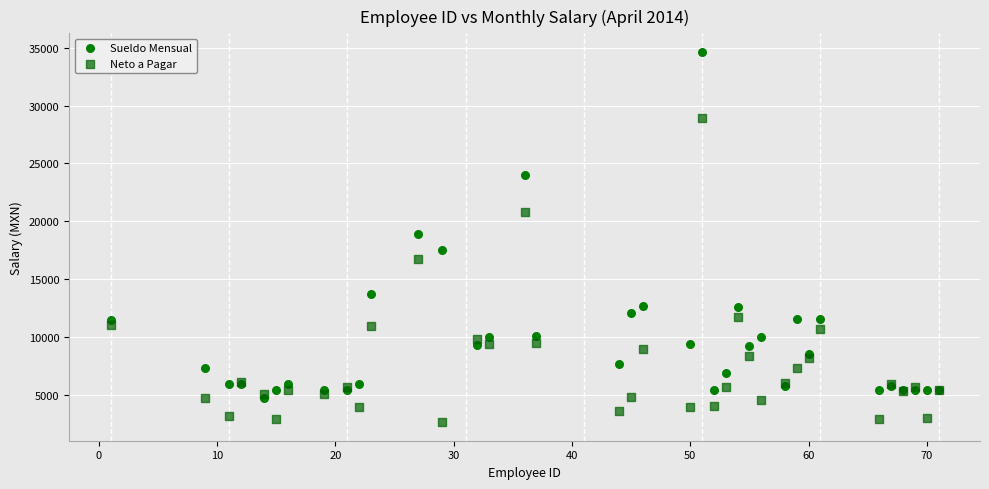

Which series has the largest Y range (max minus min)?

Sueldo Mensual